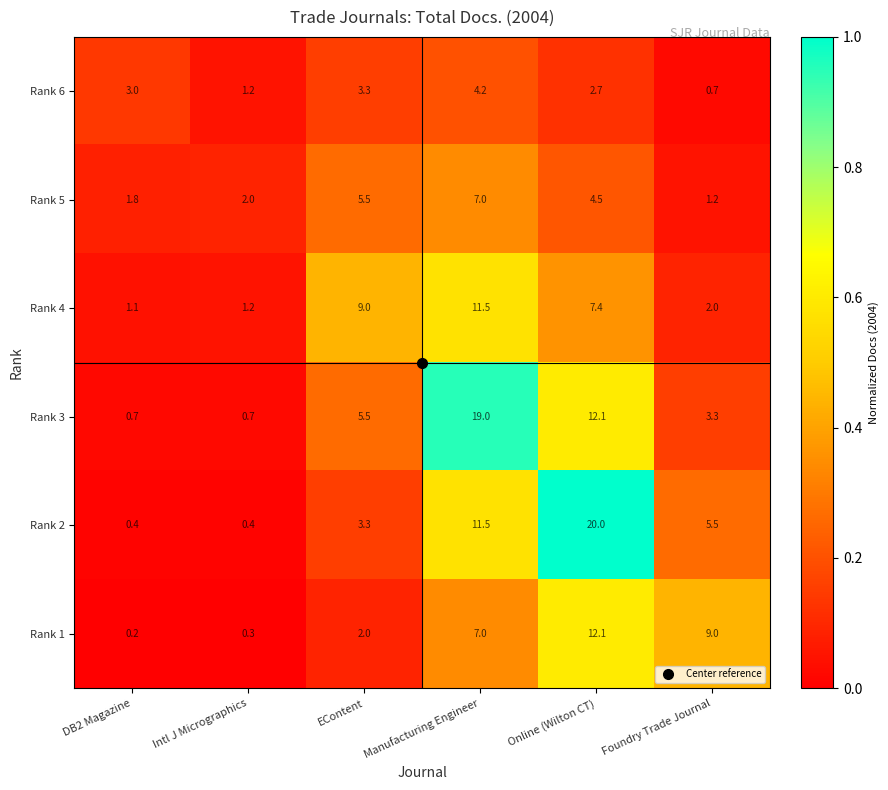

Which series has the largest range (max minus min)?

Rank 2